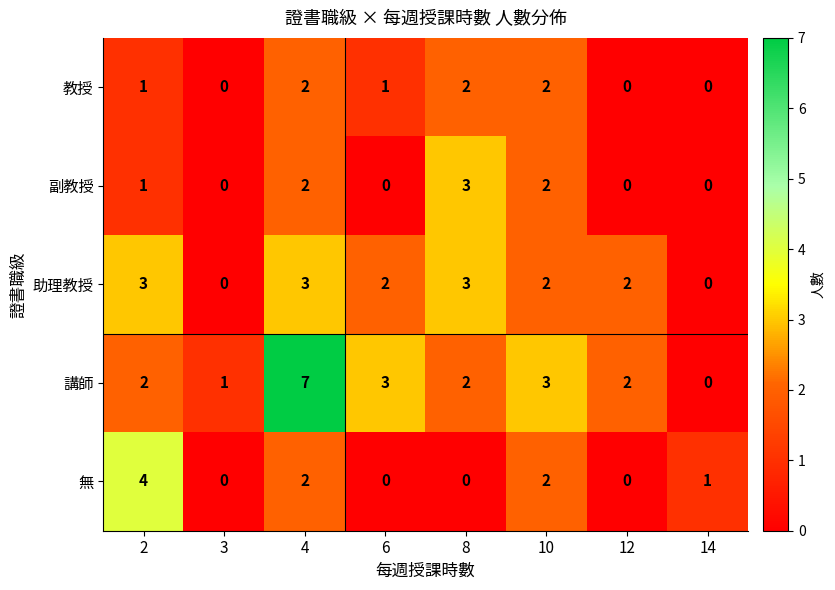

How many distinct data groups are displayed?

5